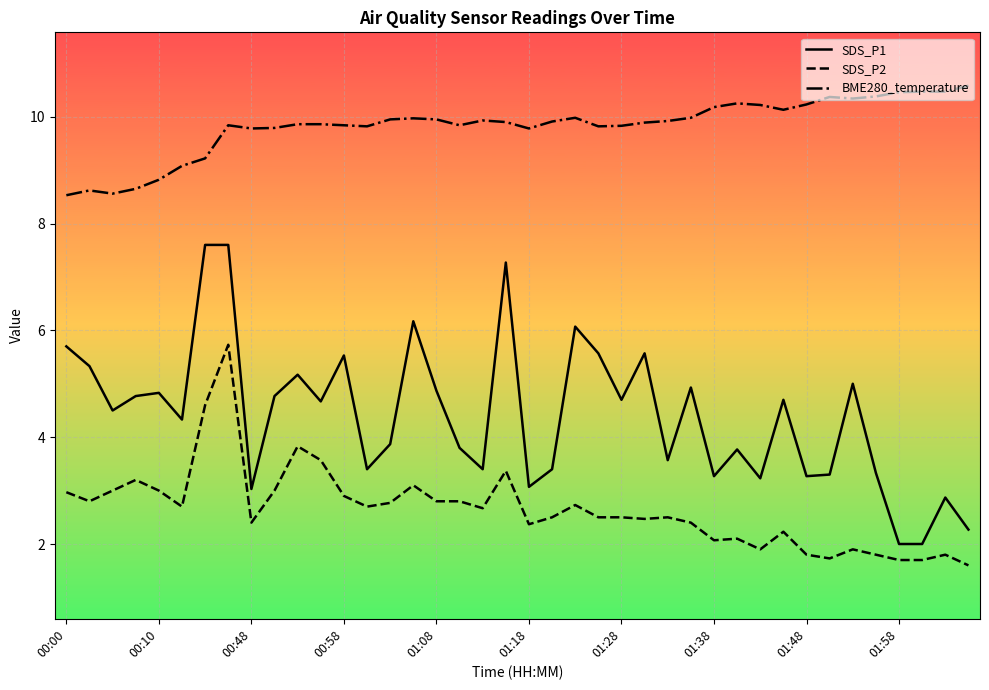

True or false: BME280_temperature has more than 1 interior local peaks.

True